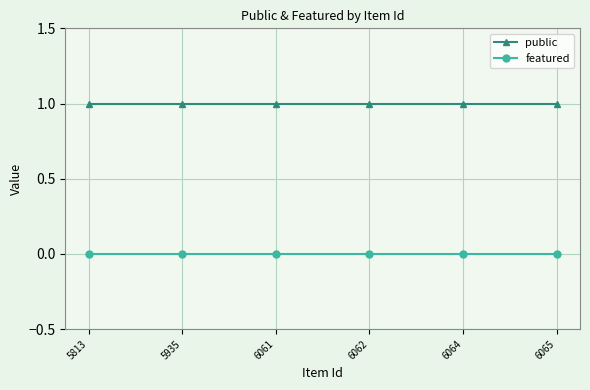

True or false: featured and public intersect in this chart.

False